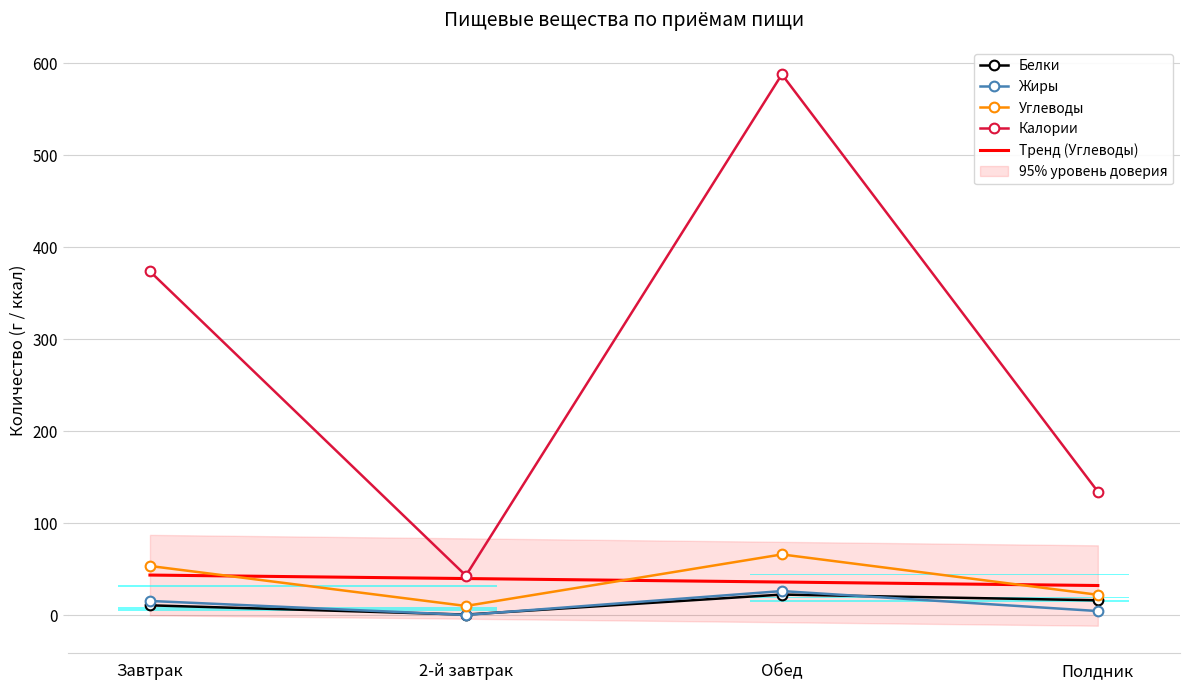

What is the difference between the second highest and minimum values in the Жиры series?

15.2